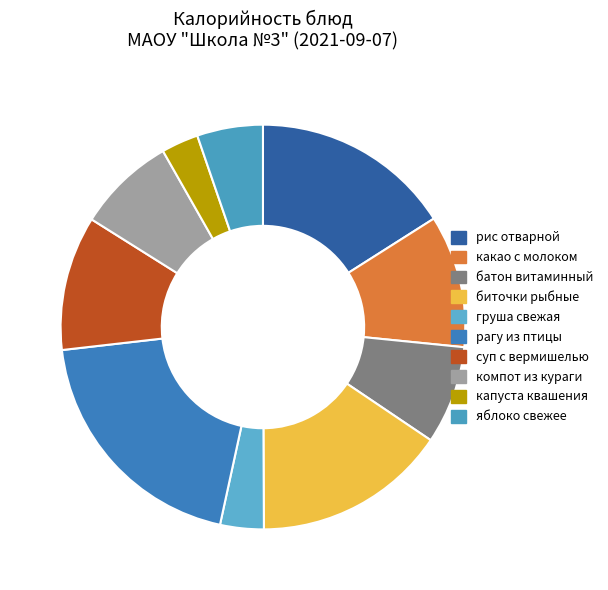

To the nearest percent, what is the difference between the largest and smallest slice percentages?

17%